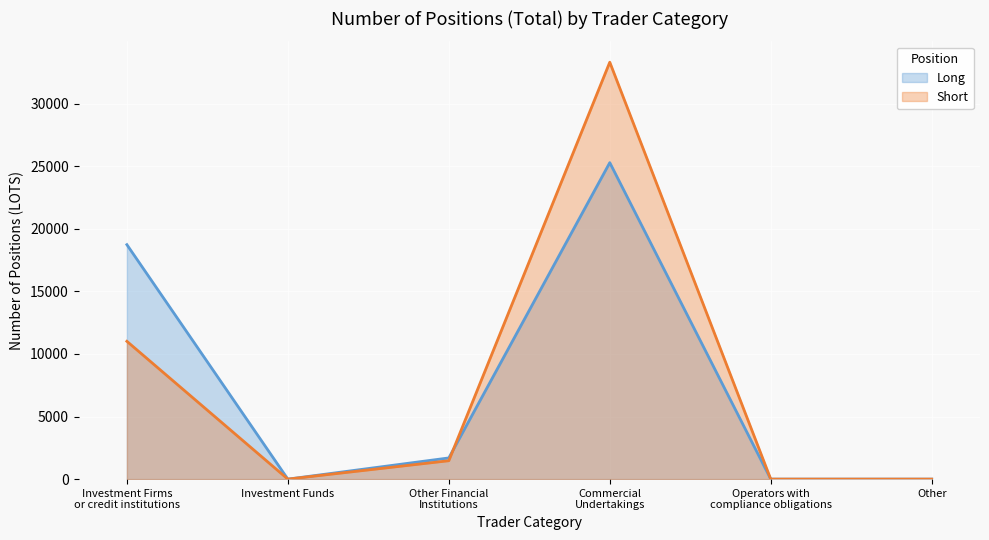

What is the spread (max minus min) of values at Investment Firms
or credit institutions?

7722.5